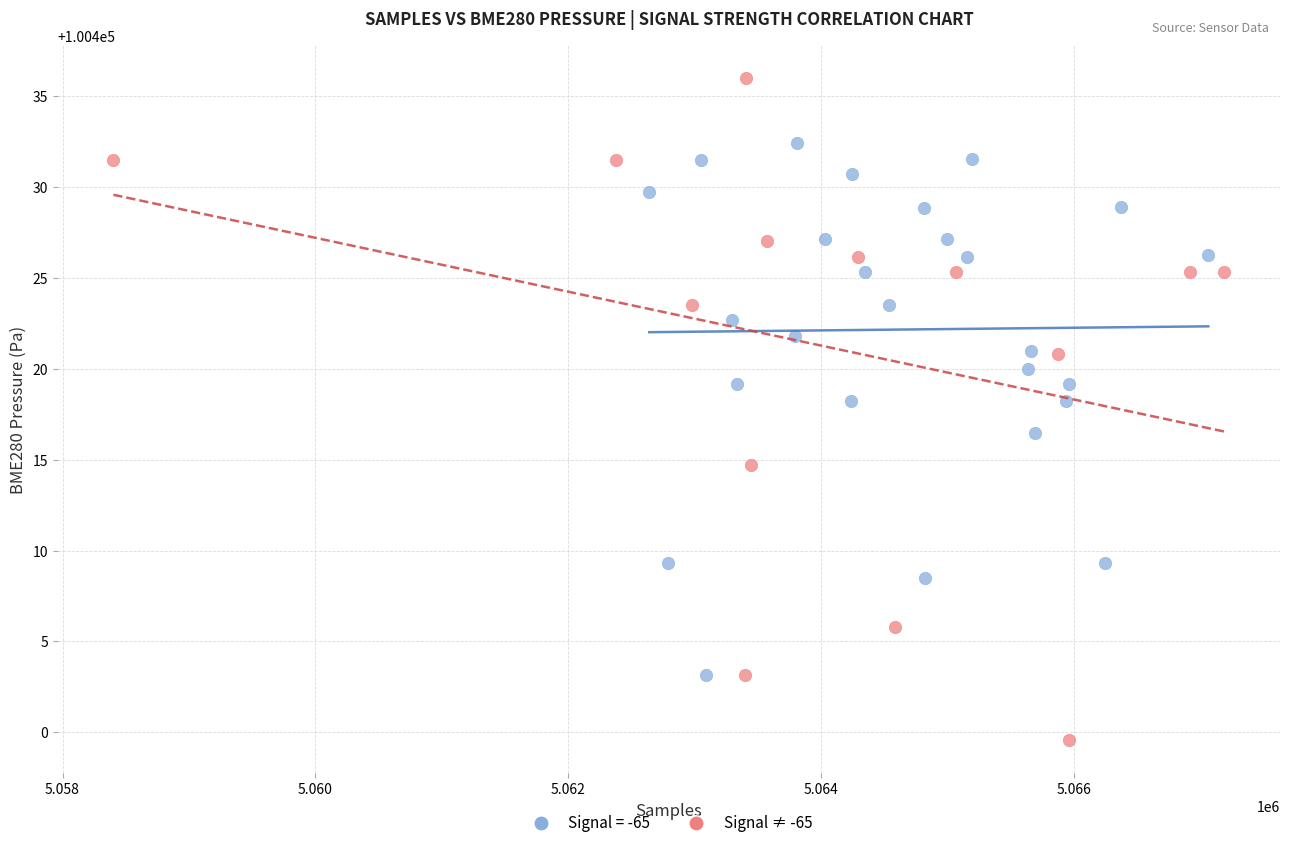

Which series reaches the maximum Y coordinate?

Signal ≠ -65